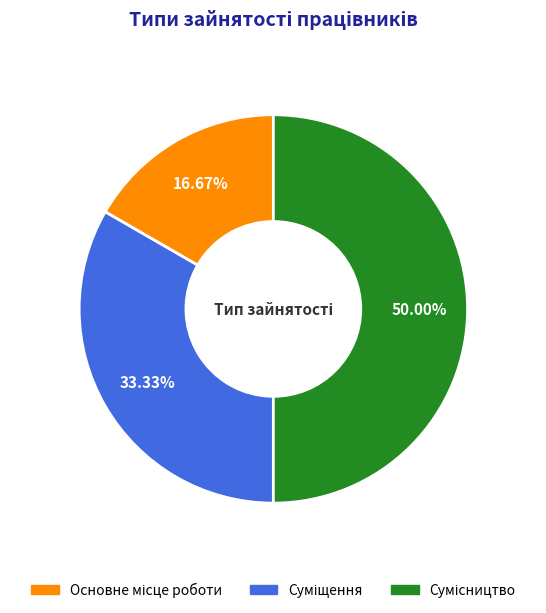

How many segments does this pie chart have?

3